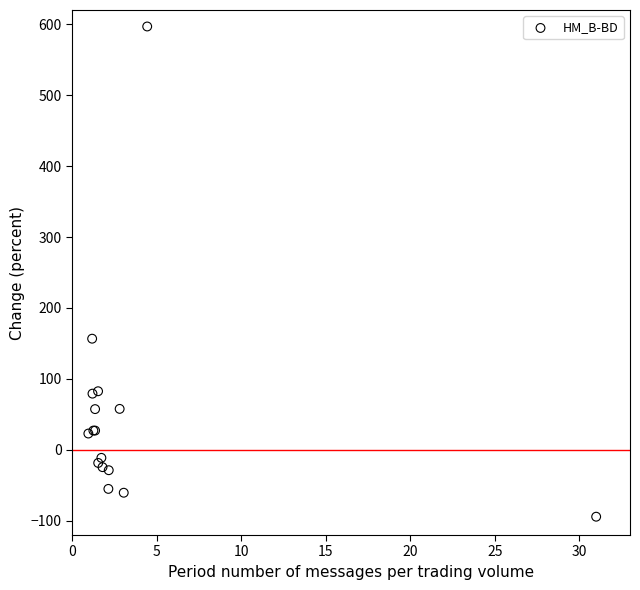

What Y value in the scatter plot is closest to 251?

156.7